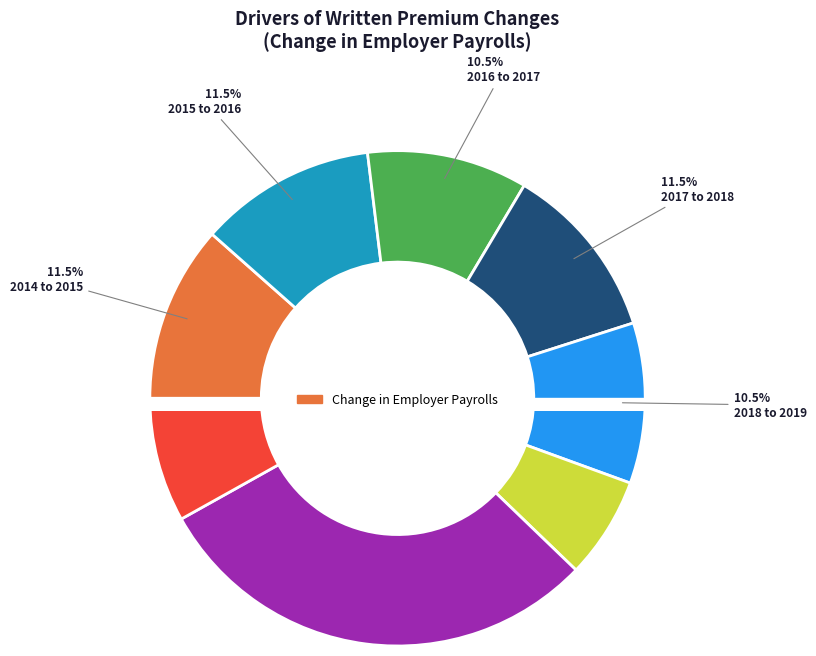

Is it true that 2018 to 2019 is 10% of the pie?

True